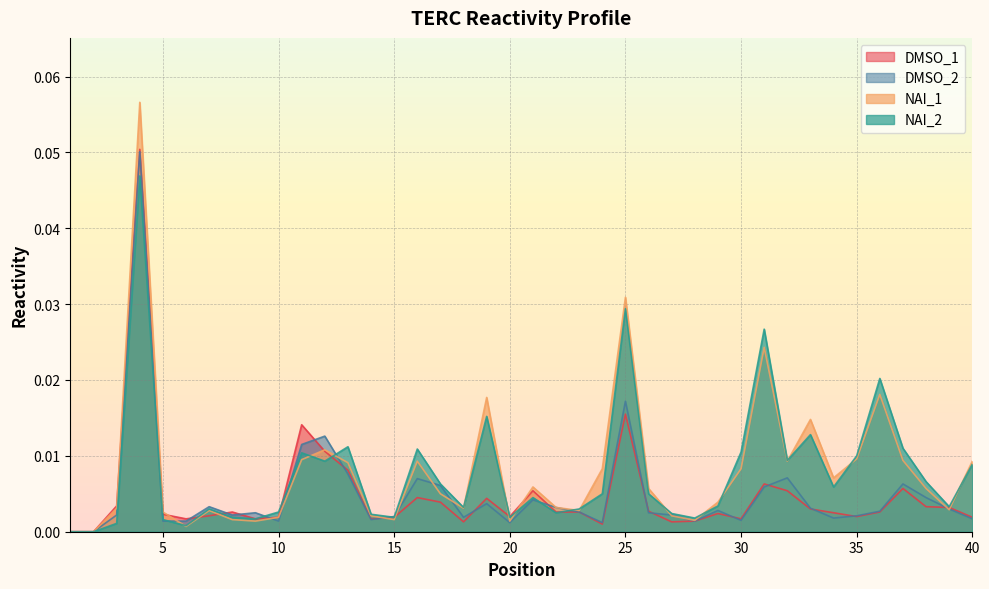

How many data points in NAI_2 are above 0?

38